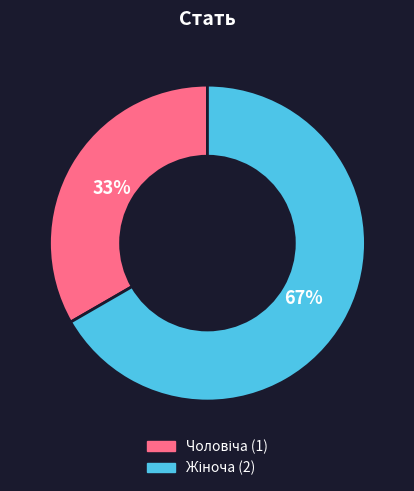

Is there any slice that represents more than half of the pie?

Yes